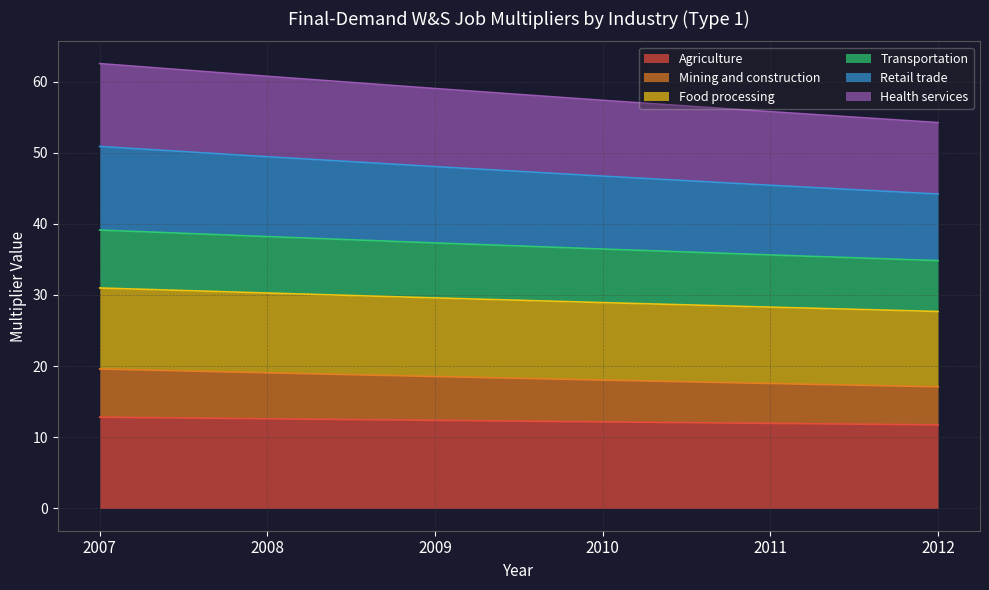

The Food processing series shows 65.1 at 2008. True or false?

False